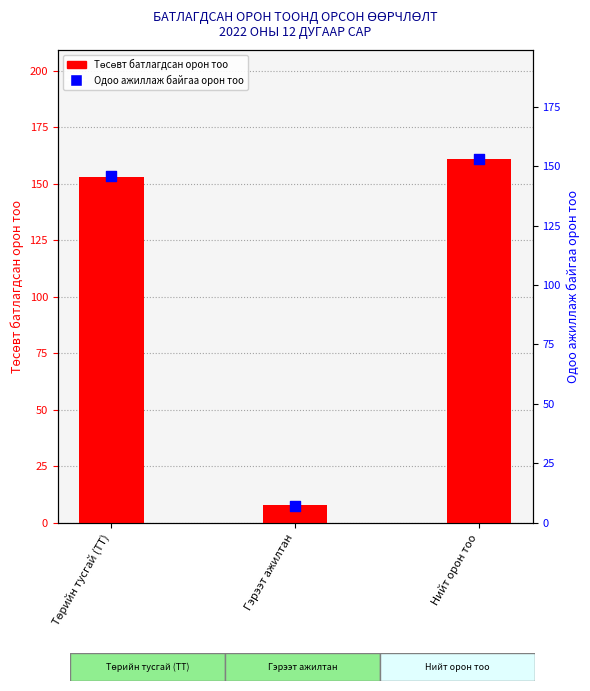

Is the value of Одоо ажиллаж байгаа орон тоо at Төрийн тусгай (ТТ) greater than the value of Төсөвт батлагдсан орон тоо at Гэрээт ажилтан?

Yes